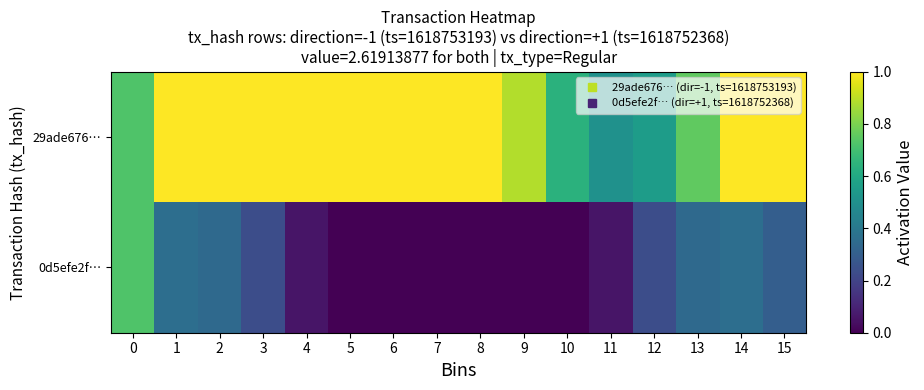

Which has a higher value, 12 or 14?

14